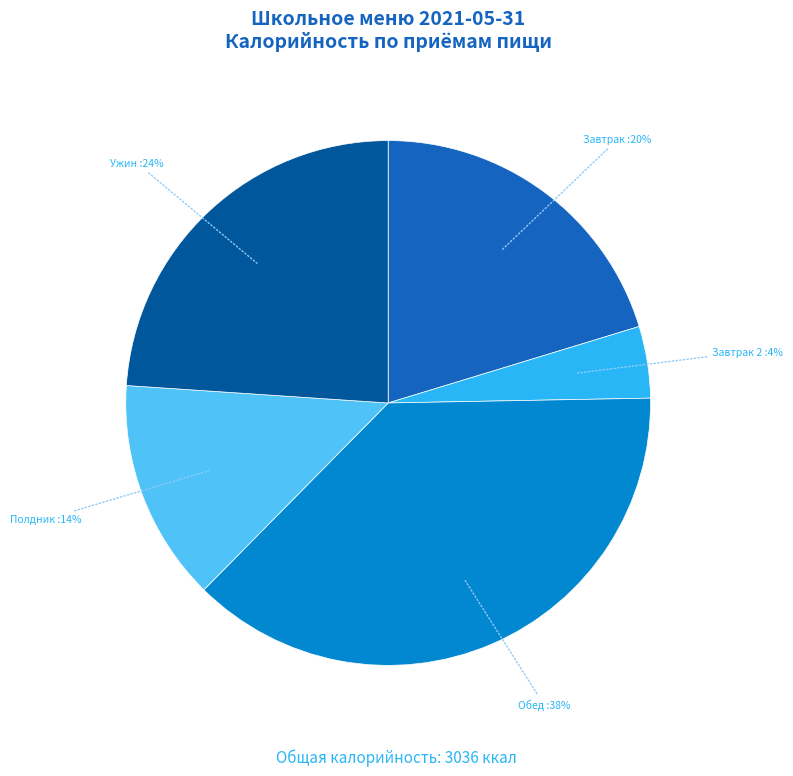

To the nearest percent, what is the average slice percentage?

20%